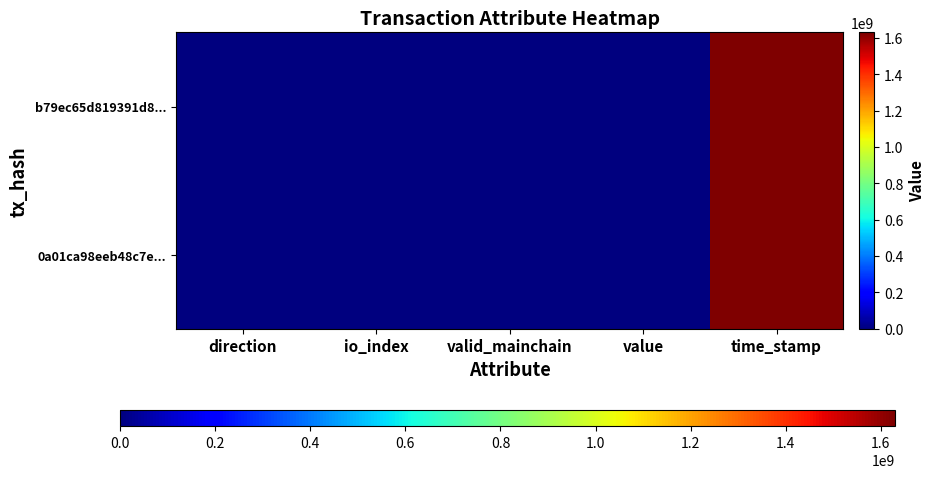

Reading left to right, extract all data points from this chart.

b79ec65d819391d8...: direction=-1.0	io_index=12.0	valid_mainchain=1.0	value=0.0	time_stamp=1629617663.0
0a01ca98eeb48c7e...: direction=1.0	io_index=5.0	valid_mainchain=1.0	value=0.0	time_stamp=1629616750.0